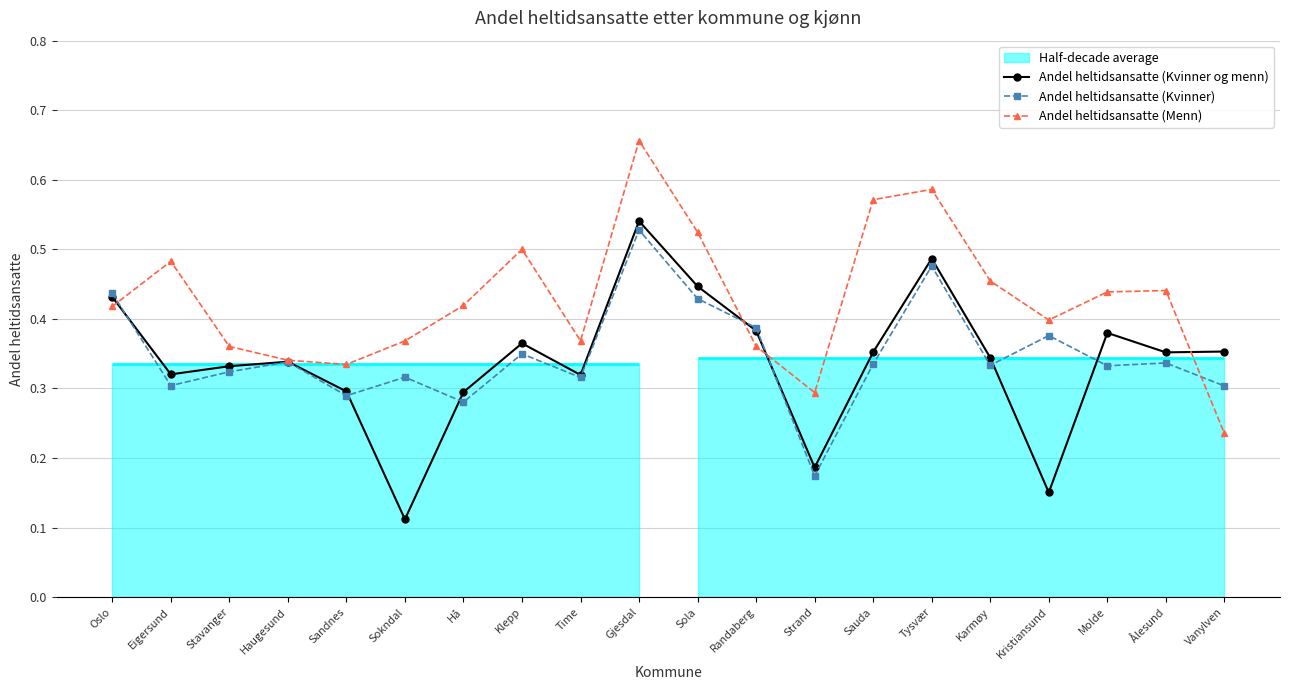

Where do Andel heltidsansatte (Kvinner og menn) and Andel heltidsansatte (Menn) first cross each other?

Oslo and Eigersund